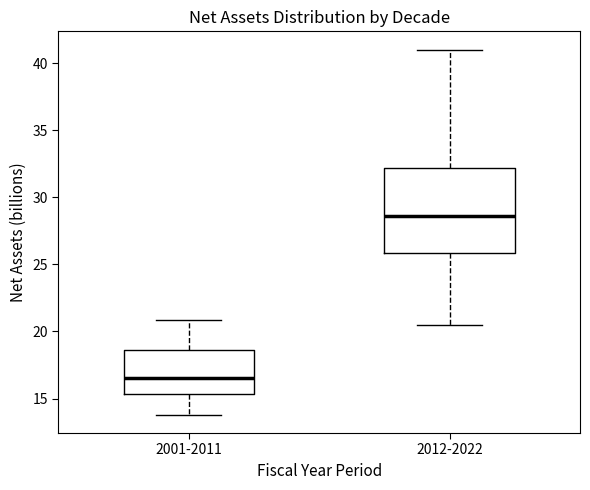

Reading left to right, read every box against the y-axis: the position of its median line, the range the box covers, and the ends of its whiskers. The values are not printed on the chart, so give them approximately, as read against the axis.

2001-2011: median 16.5, box 15.5 to 18.5, whiskers 14.0 to 21.0
2012-2022: median 28.5, box 26.0 to 32.0, whiskers 20.5 to 41.0